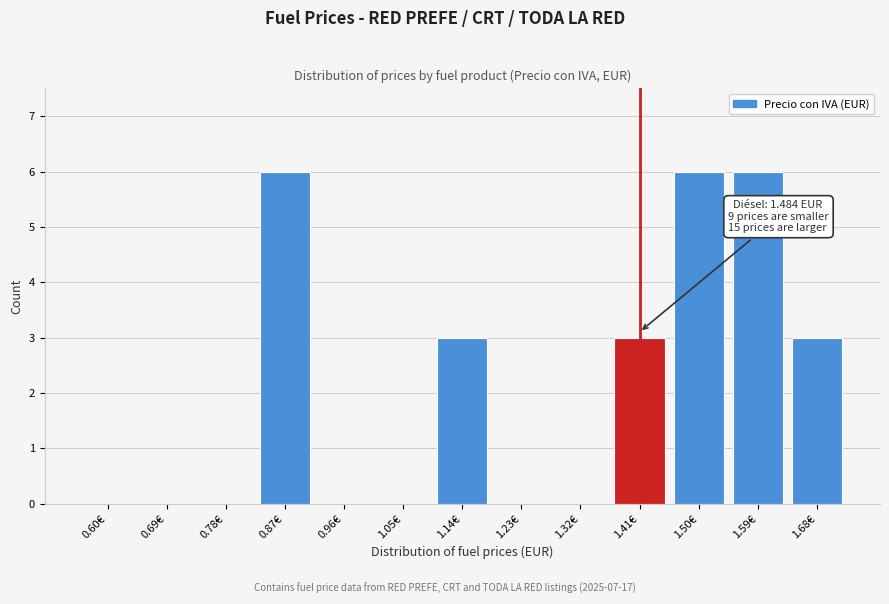

Reading right to left, extract all data points from this chart.

1.68€=3	1.59€=6	1.50€=6	1.41€=3	1.32€=0	1.23€=0	1.14€=3	1.05€=0	0.96€=0	0.87€=6	0.78€=0	0.69€=0	0.60€=0